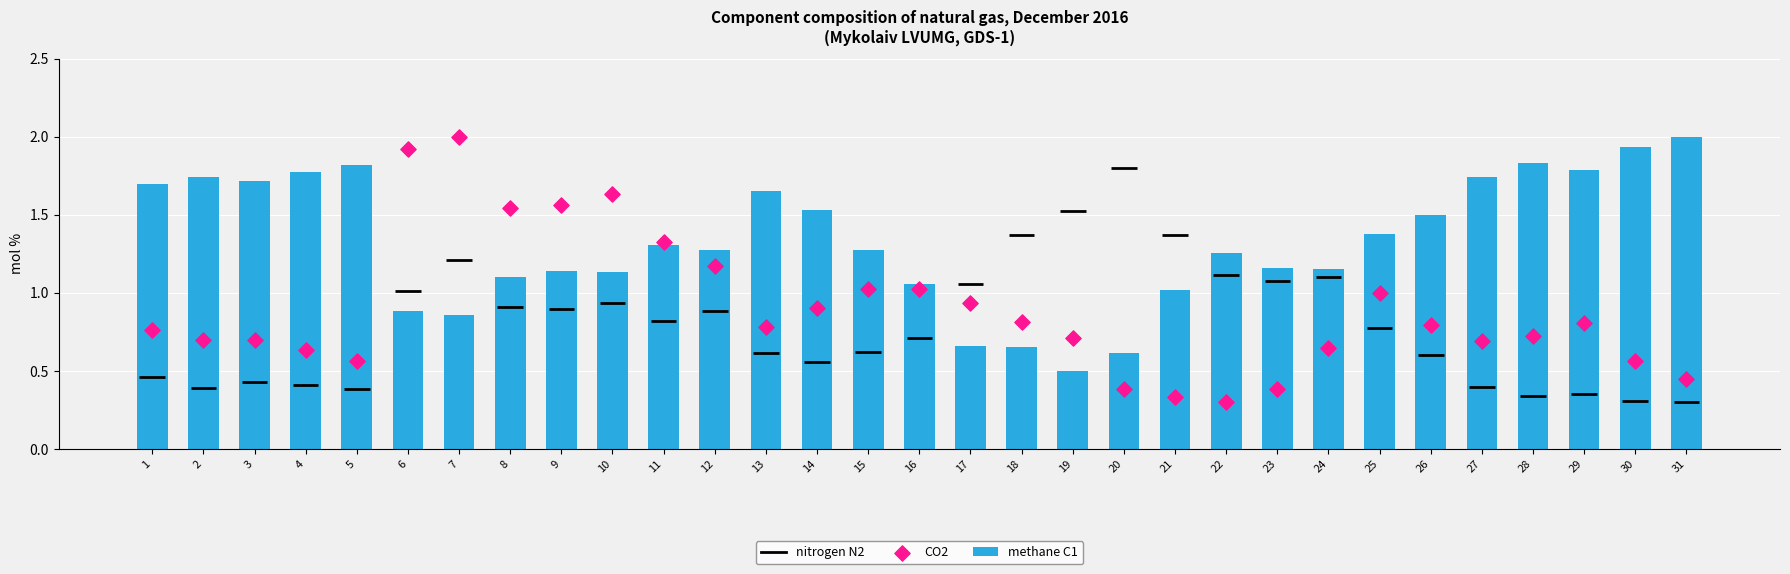

Which series contains the lowest Y value?

CO2